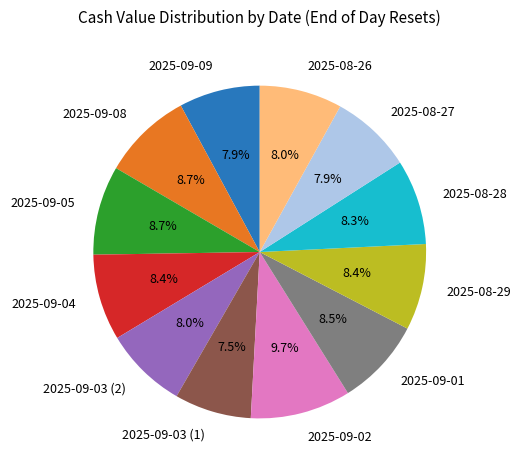

True or false: 2025-09-02 accounts for 10% of the total.

True